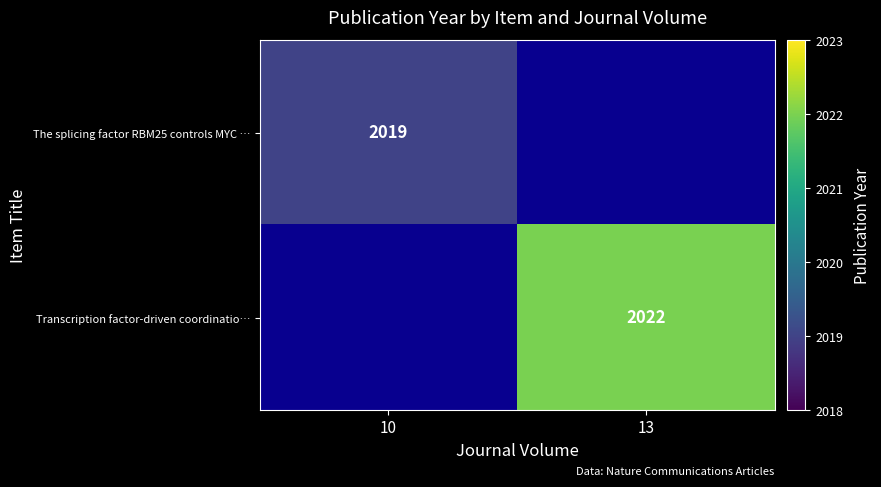

True or false: Transcription factor-driven coordinatio… has a value of 790 at 13.

False